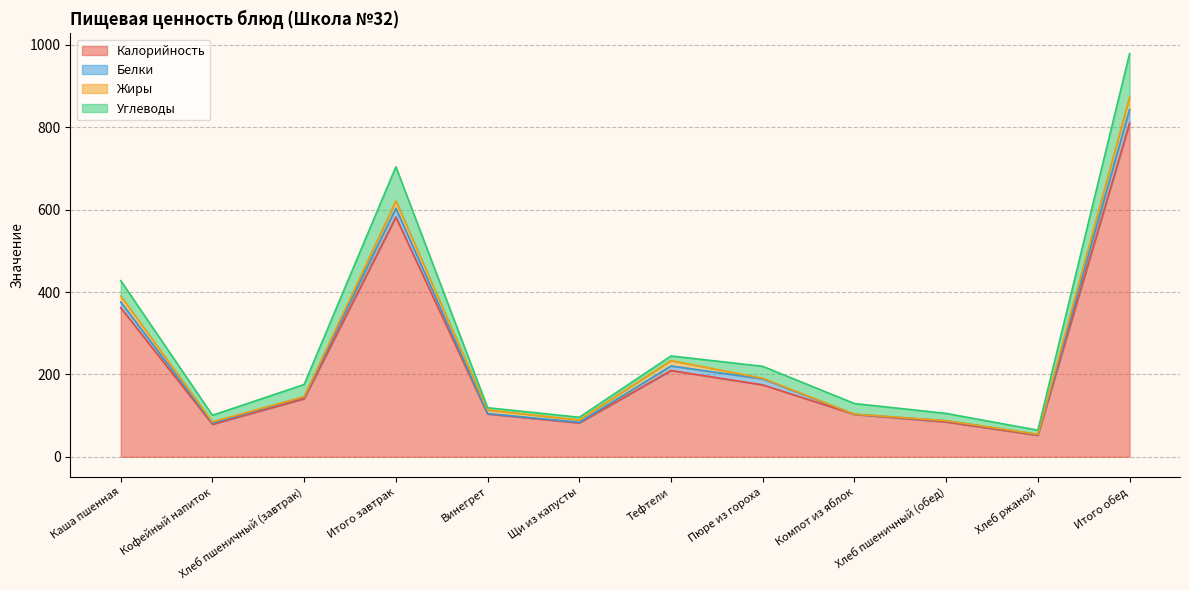

What is the difference between the maximum and second lowest values in the Жиры series?

29.3